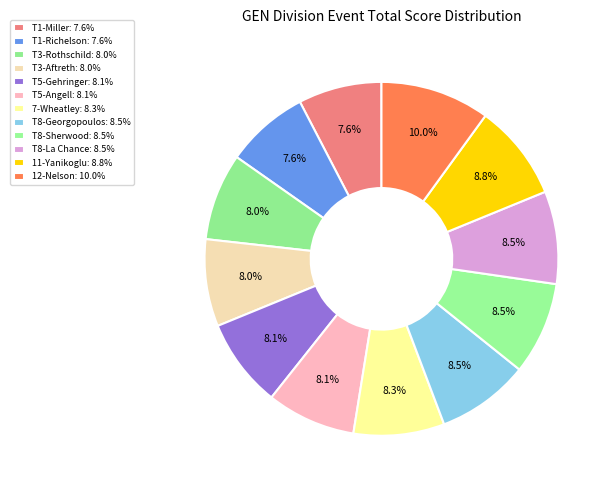

How many segments does this pie chart have?

12